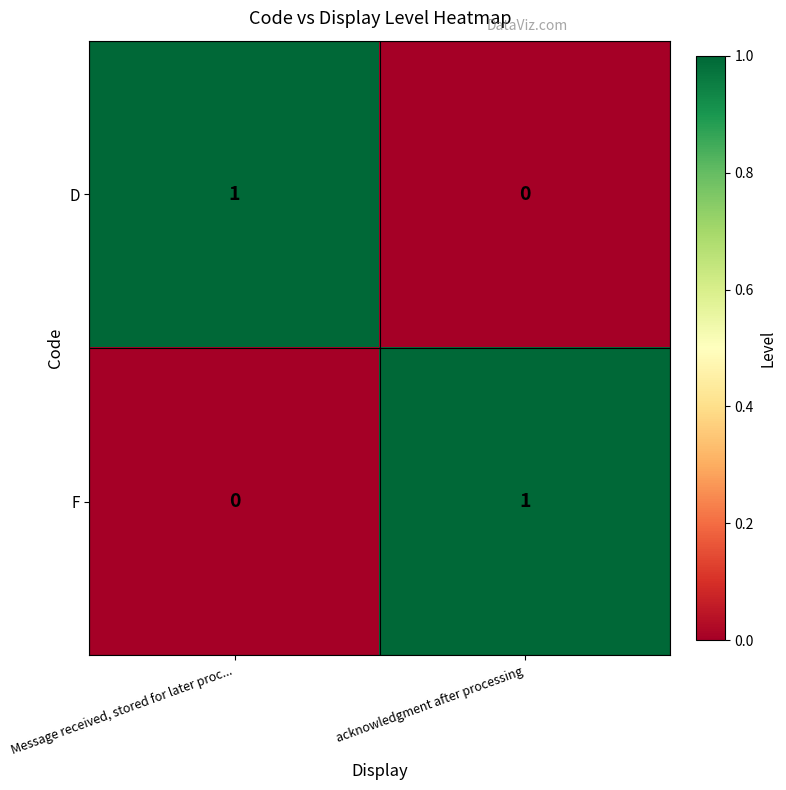

Rank the series at acknowledgment after processing from lowest to highest value.

D, F